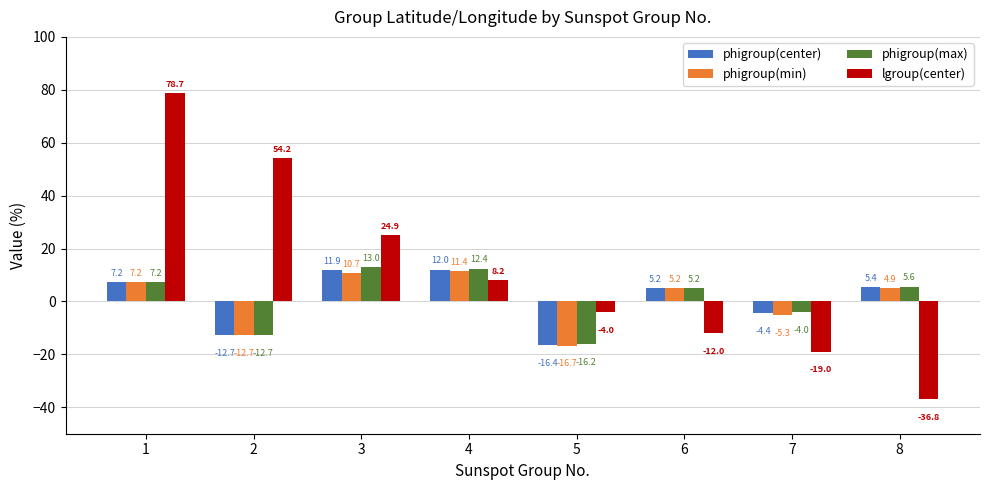

At how many categories does at least one series exceed 21?

3